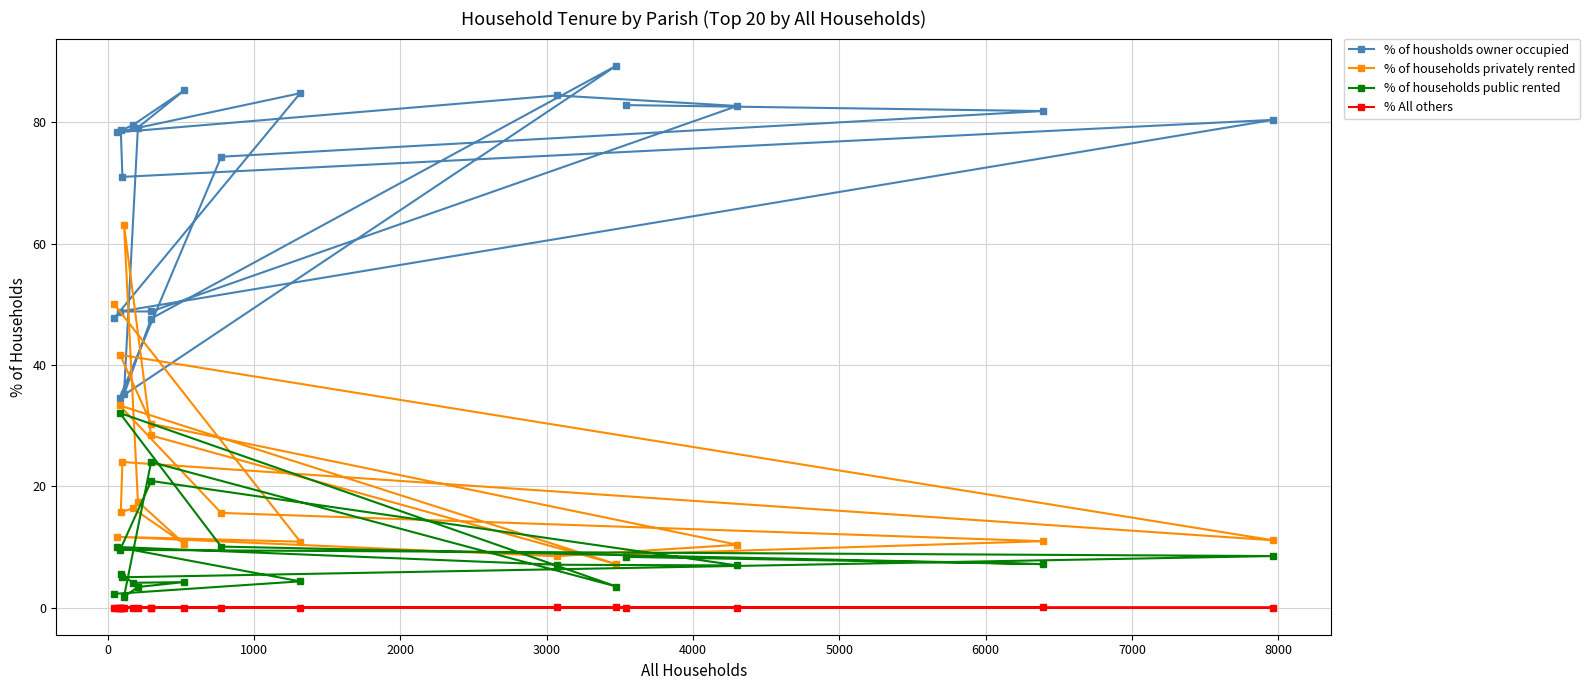

List the series in order of their peak value, lowest first.

% All others, % of households public rented, % of households privately rented, % of housholds owner occupied